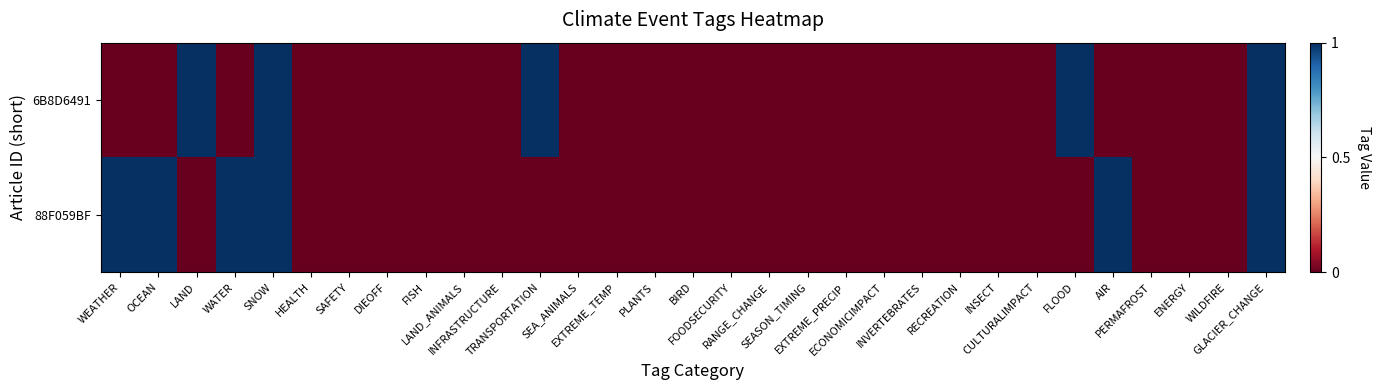

At which category is the sum across all series the highest?

SNOW